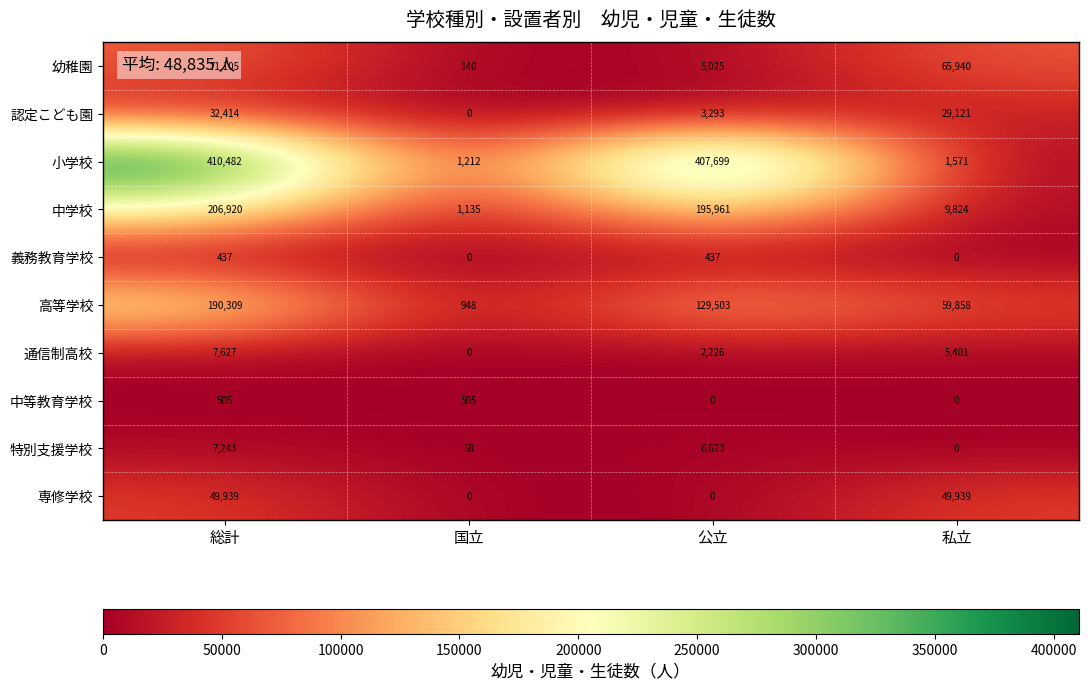

Which series changed the most between 総計 and 公立?

幼稚園